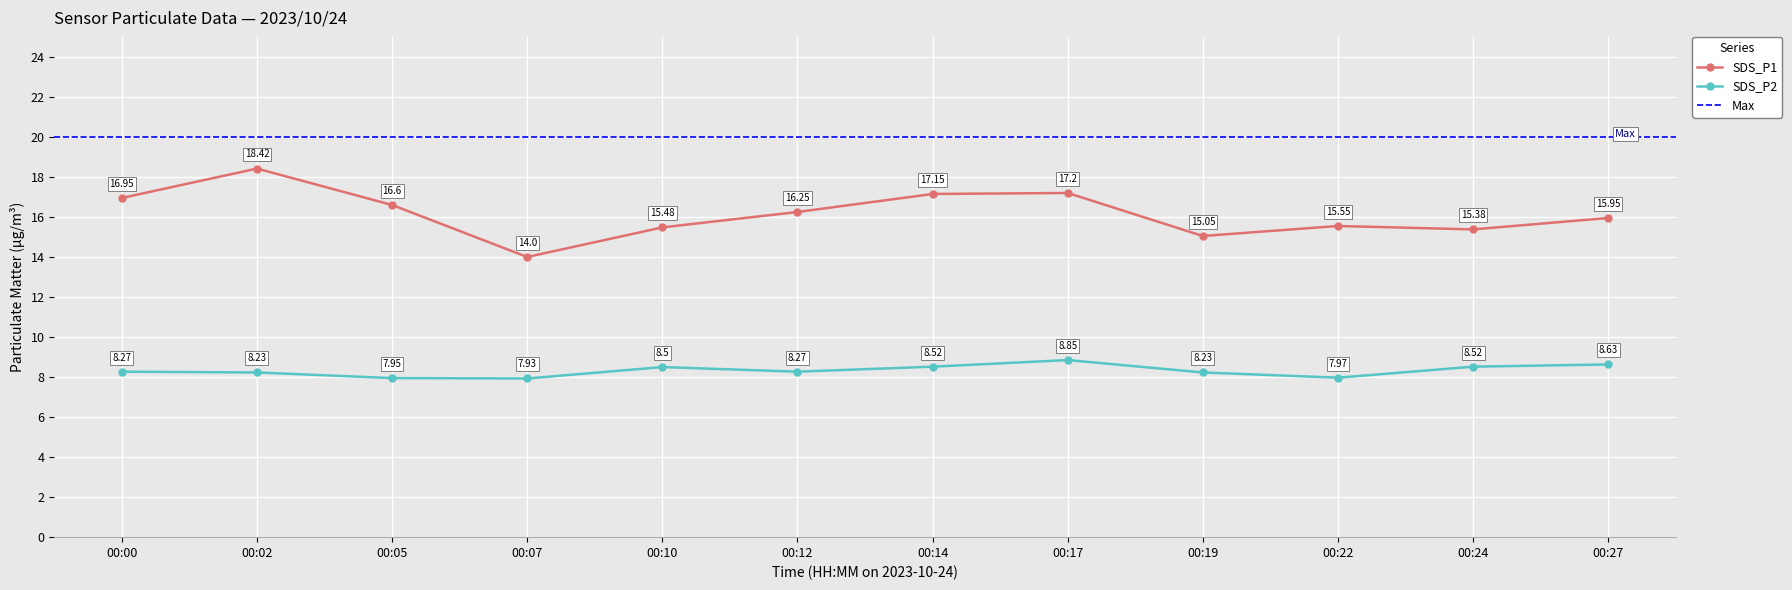

Rank the series at 04:30 from highest to lowest value.

SDS_P1, SDS_P2